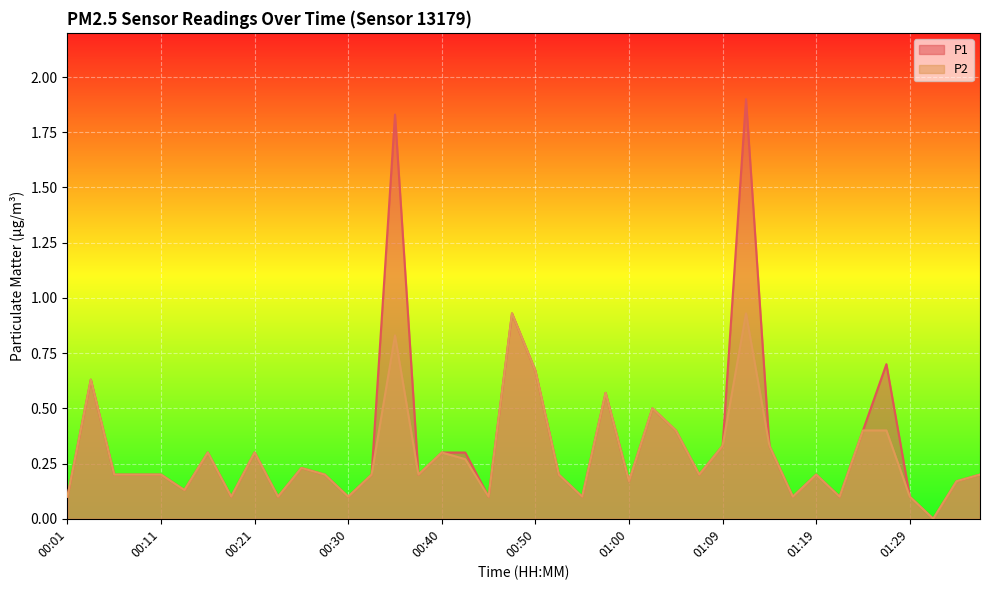

List the labels in order of P1 value, smallest first.

01:31, 00:01, 00:18, 00:23, 00:30, 00:45, 00:55, 01:17, 01:22, 01:29, 00:13, 01:00, 01:34, 00:06, 00:08, 00:11, 00:28, 00:33, 00:38, 00:52, 01:07, 01:19, 01:36, 00:25, 00:16, 00:21, 00:40, 00:43, 01:09, 01:14, 01:05, 01:24, 01:02, 00:57, 00:03, 00:50, 01:27, 00:47, 00:35, 01:12